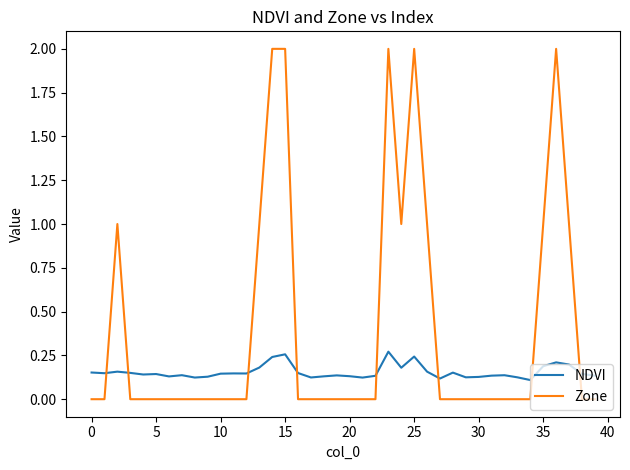

What is the difference between the maximum and minimum values in the Zone series?

2.0